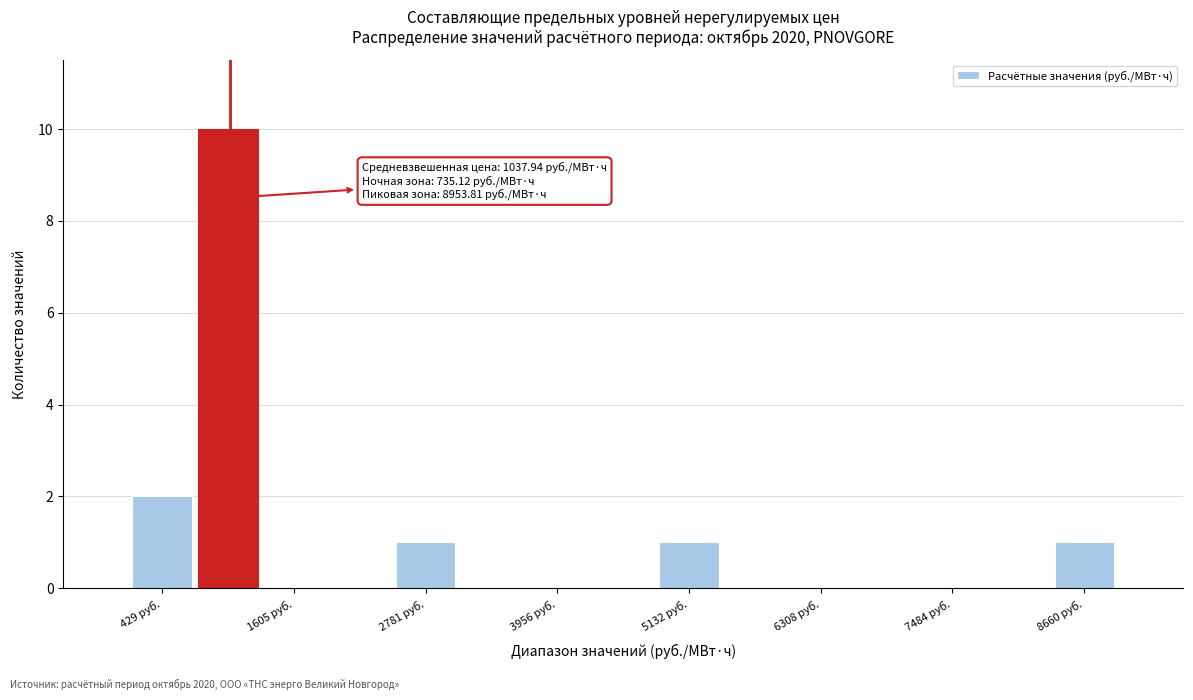

Around what value on the x-axis is the tallest bar? Give the approximate position of its centre, as read against the axis.

1000